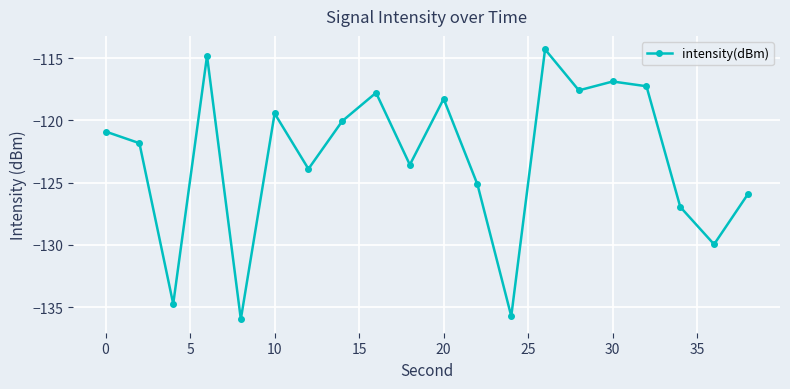

What is the average value?

-123.0